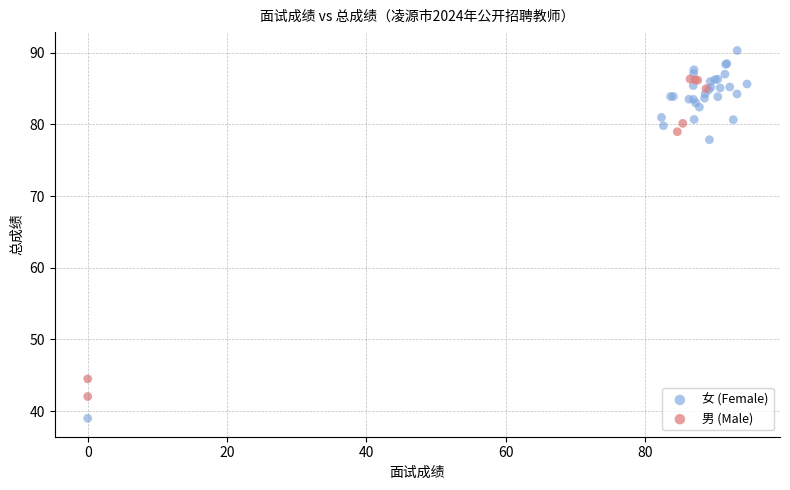

Which series contains the highest Y value?

女 (Female)